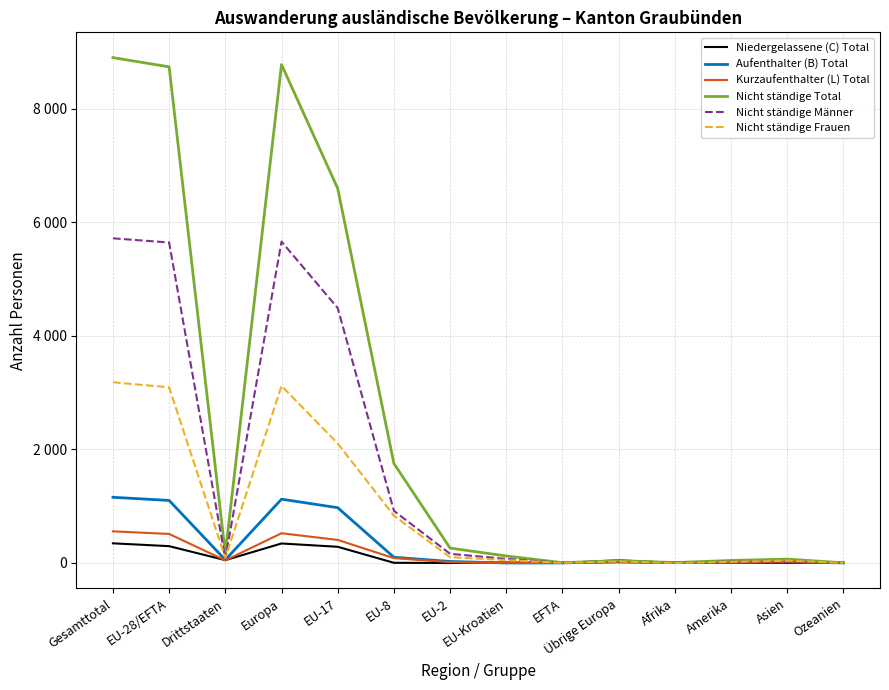

What are all the series names shown in the legend?

Niedergelassene (C) Total, Aufenthalter (B) Total, Kurzaufenthalter (L) Total, Nicht ständige Total, Nicht ständige Männer, Nicht ständige Frauen